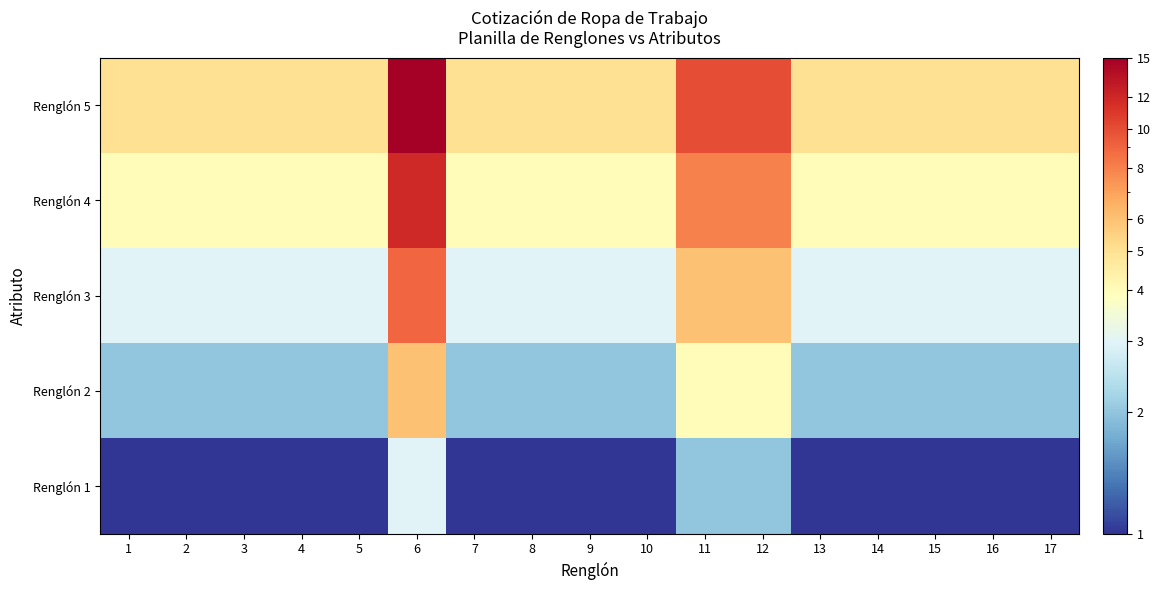

What is the maximum value shown in the chart?

15